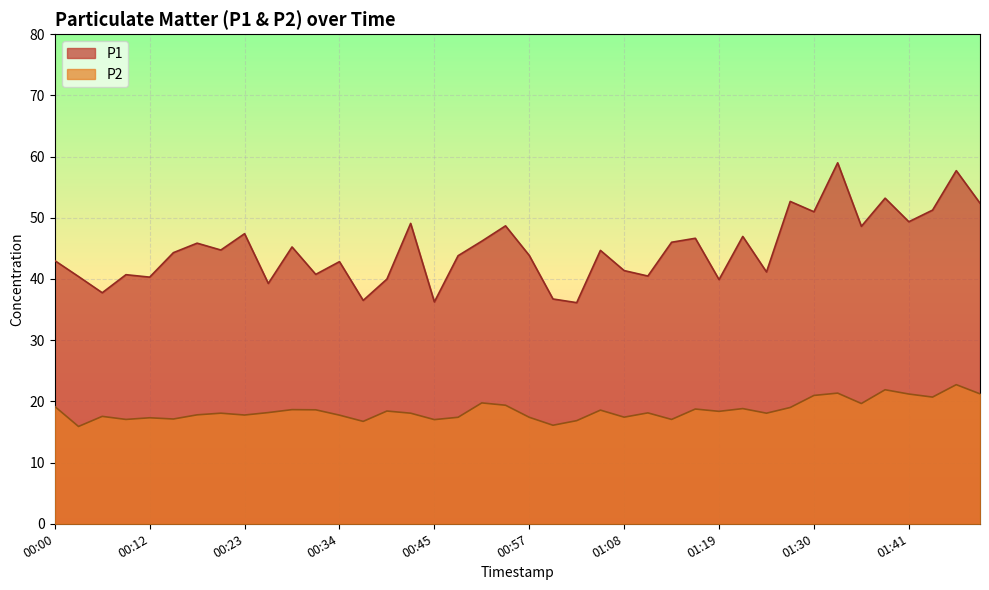

At which category does P1 reach its first local valley?

00:06